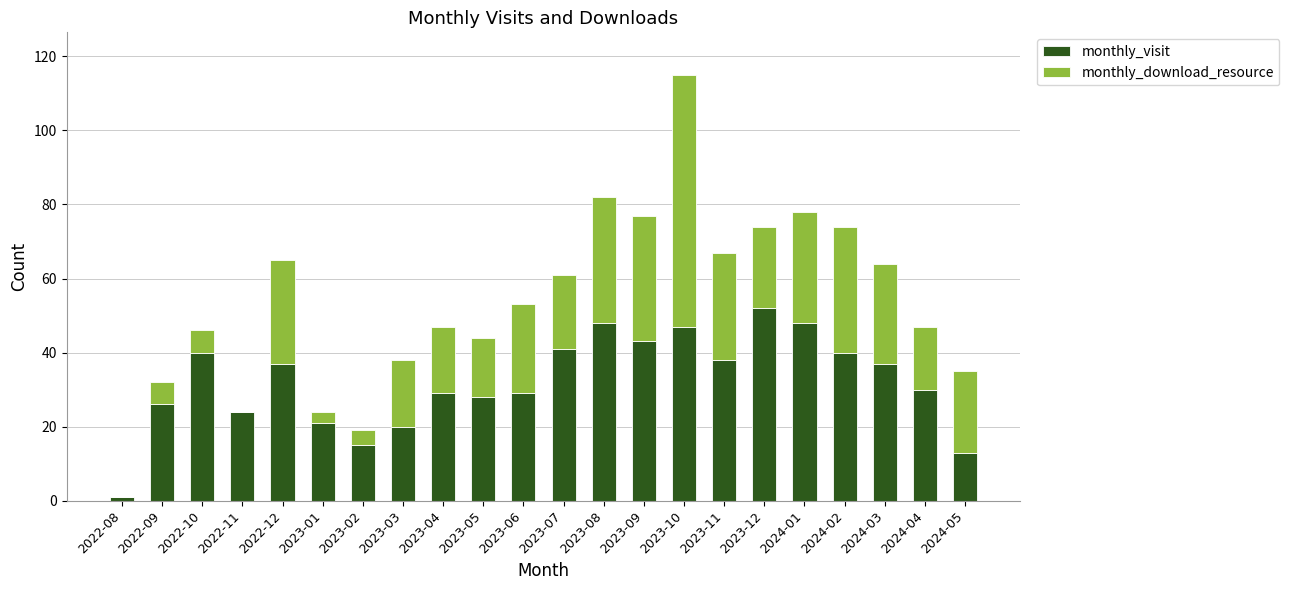

What is the sum of all monthly_visit values?

707